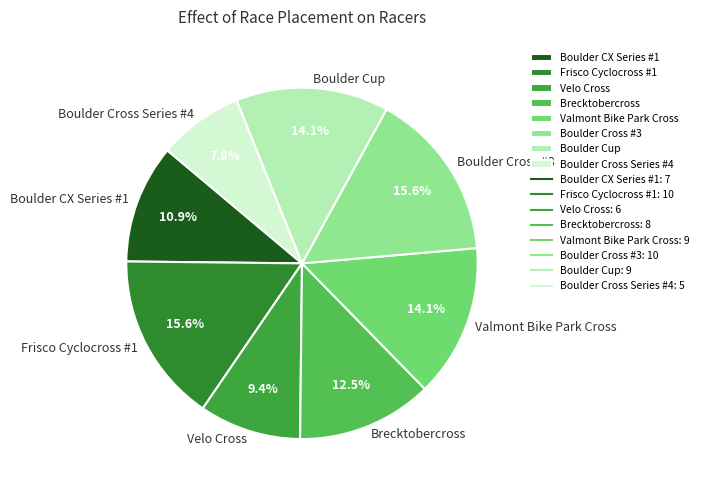

Which slice is the smallest?

Boulder Cross Series #4